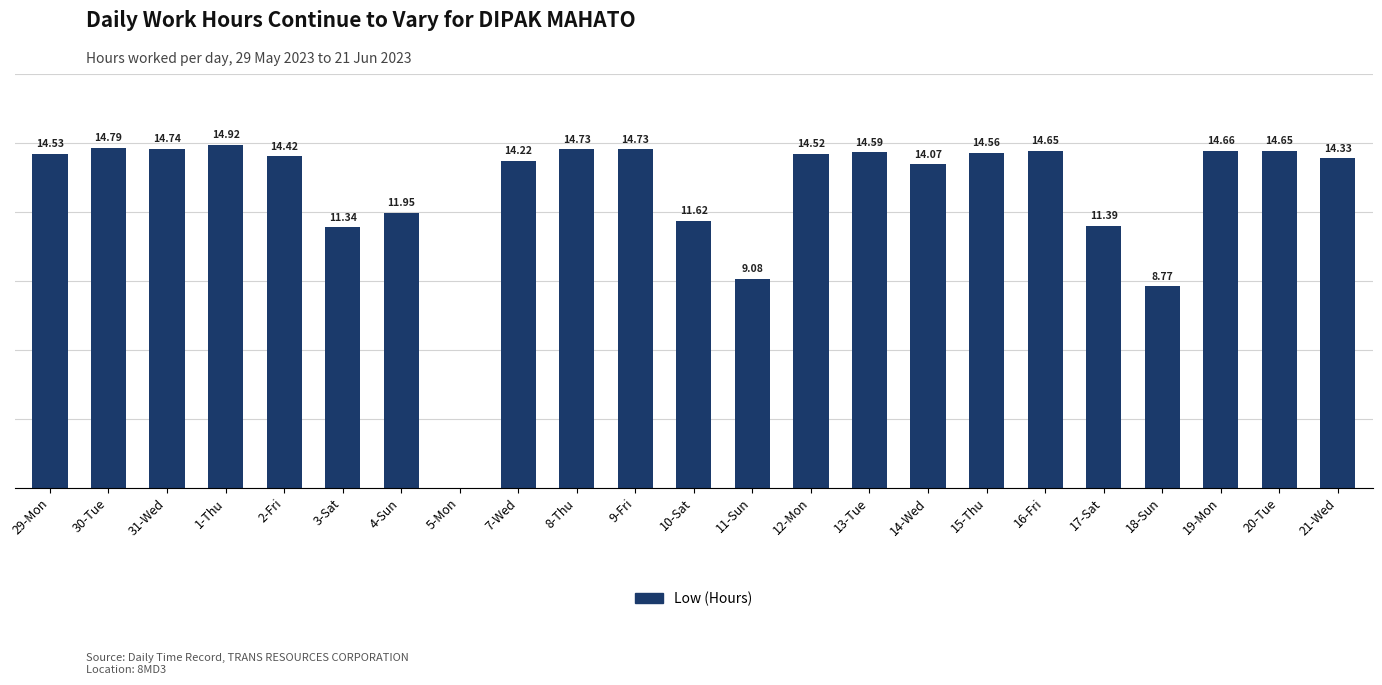

Between 1-Thu and 5-Mon, which is larger?

1-Thu